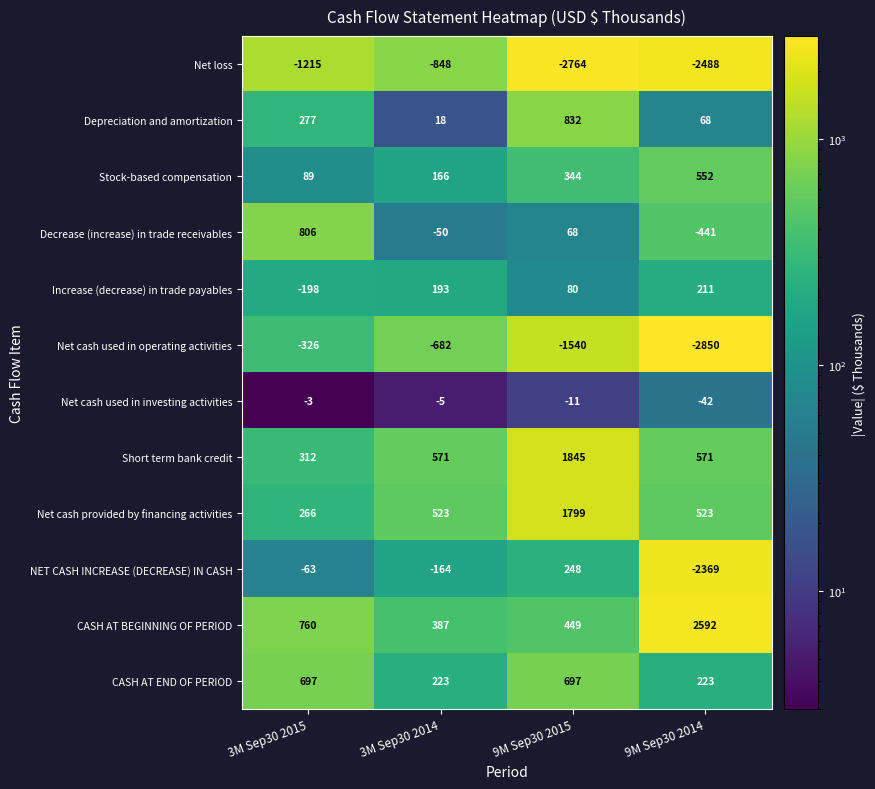

What is the sum of the Short term bank credit values at 3M Sep30 2014 and 3M Sep30 2015?

883